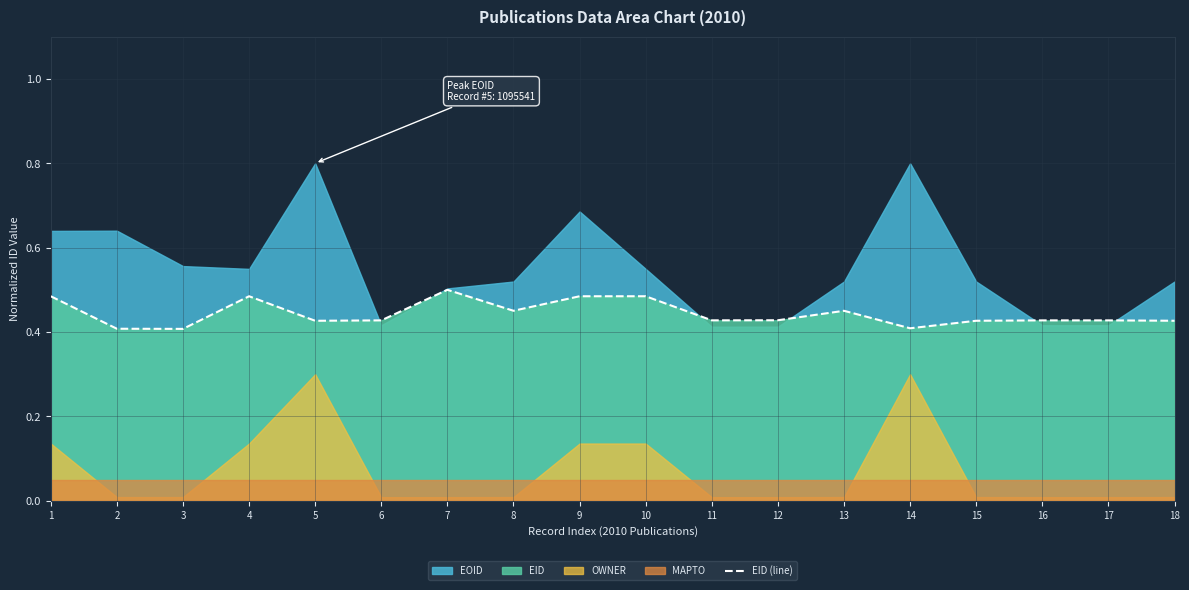

What is the approximate value at 10?

0.5